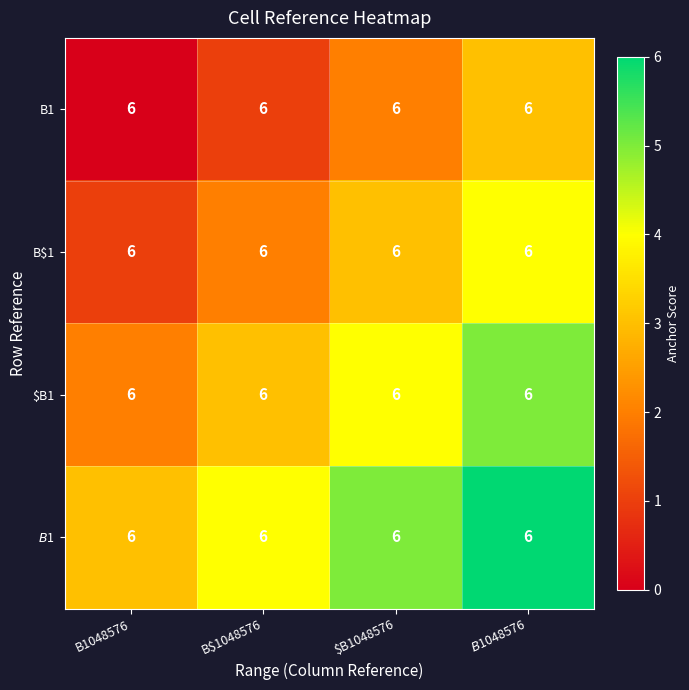

Is the value of $B1 at $B1048576 greater than the value of B$1 at $B$1048576?

No